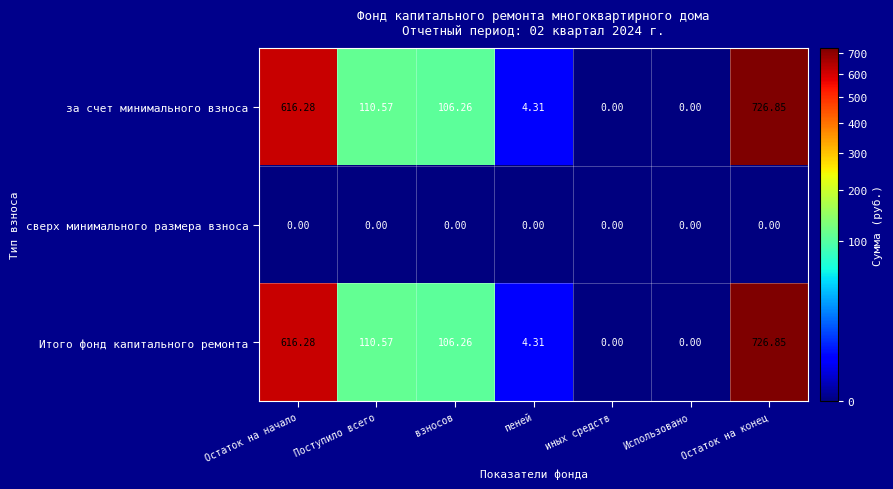

Is the value of сверх минимального размера взноса at взносов greater than the value of Итого фонд капитального ремонта at Поступило всего?

No